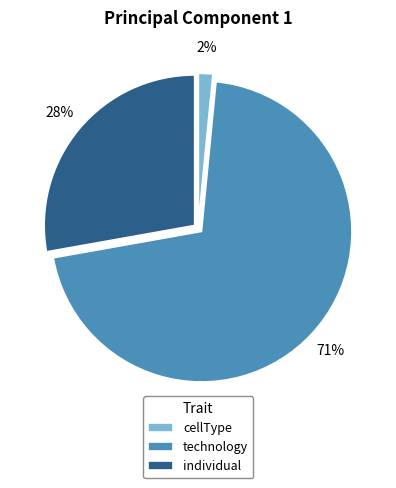

To the nearest percent, what is the average slice percentage?

33%